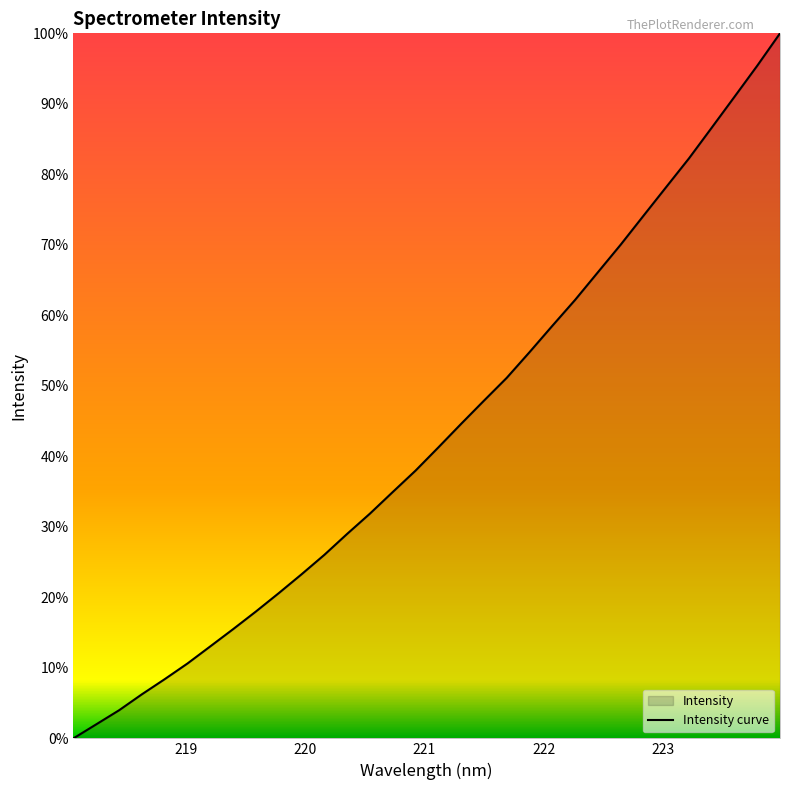

How many values exceed 41?

16